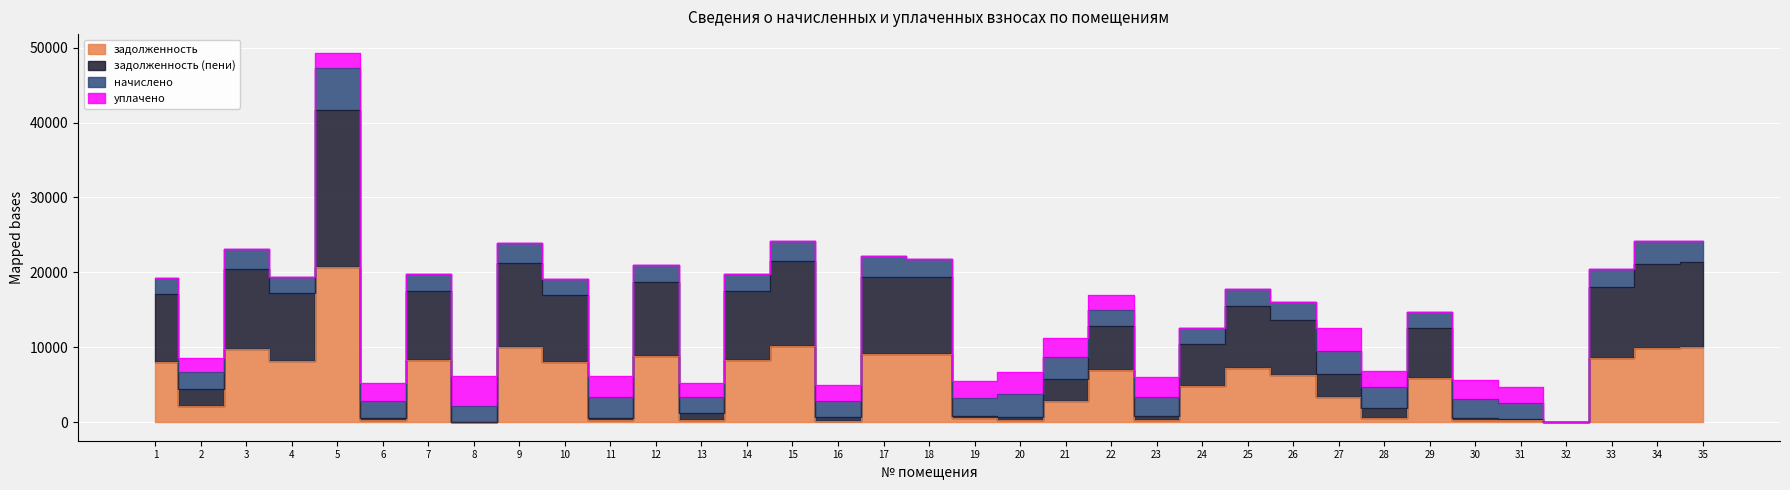

What is the difference between the maximum and second lowest values in the задолженность (пени) series?

41713.2